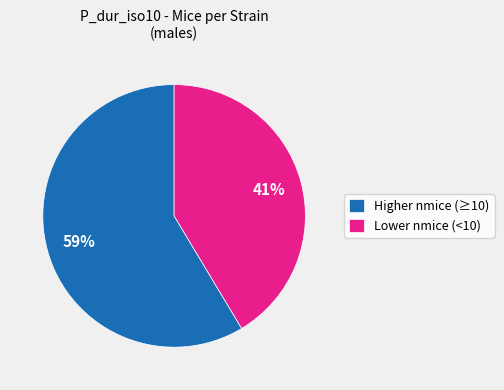

What is the ratio of the value at Higher nmice (≥10) to the value at Lower nmice (<10)?

1.4